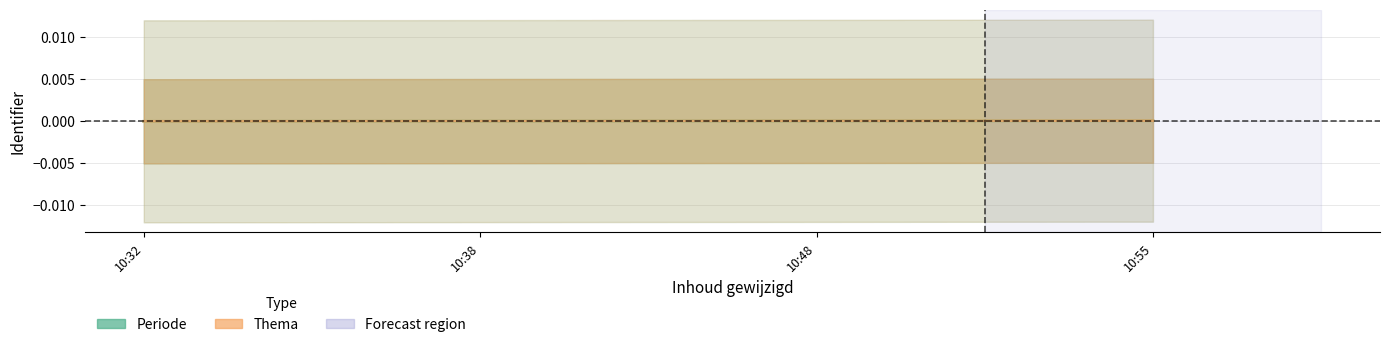

How many distinct data groups are displayed?

2